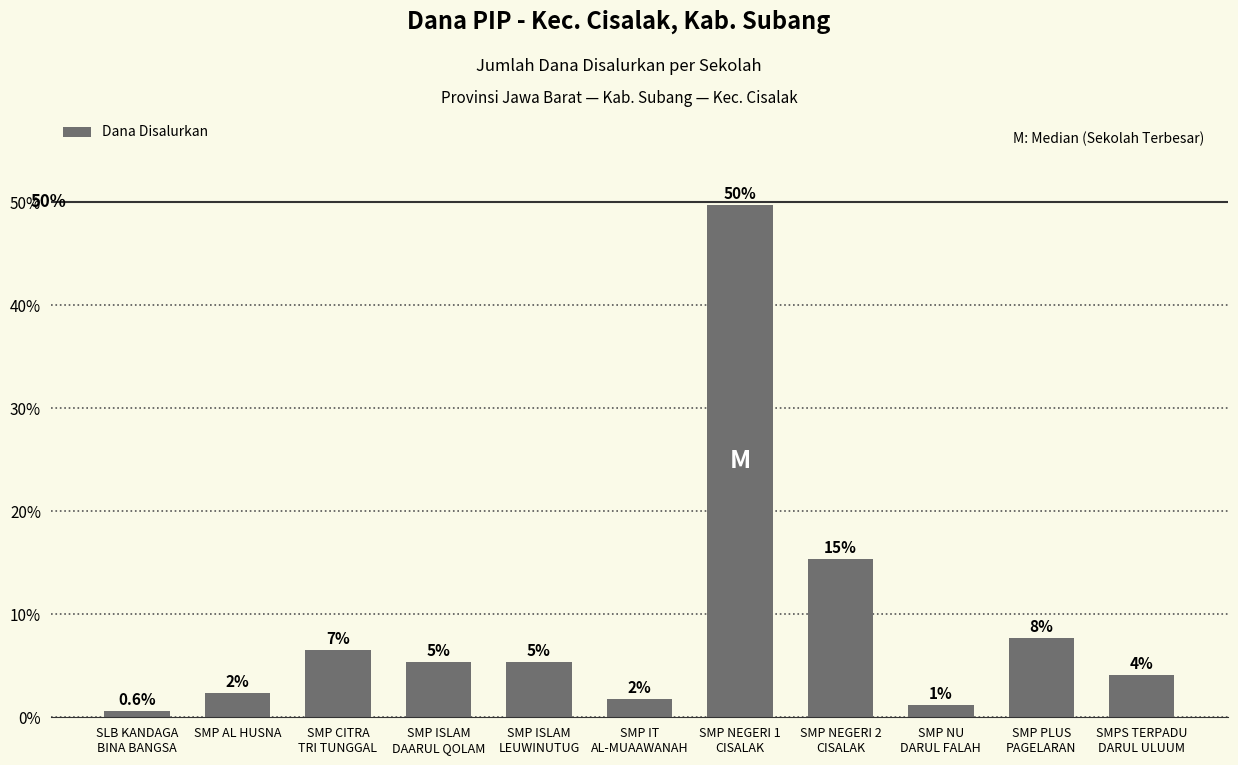

How many bars are there in total?

11